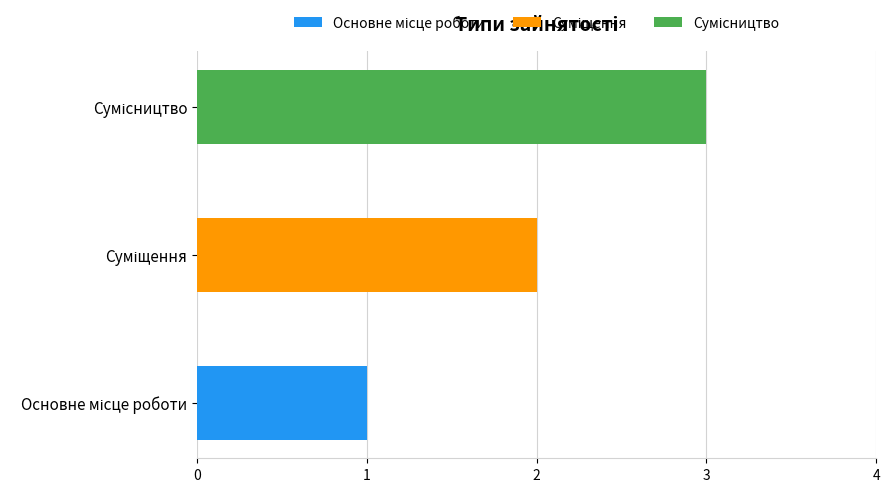

What is the difference between the values at Суміщення and Основне місце роботи?

1